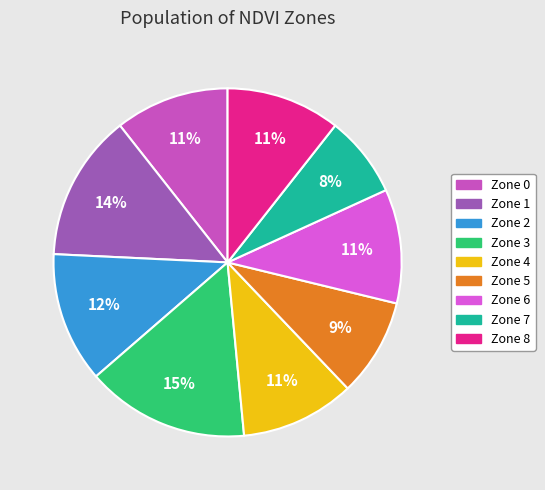

What is the ratio of the value at Zone 7 to the value at Zone 1?

0.6